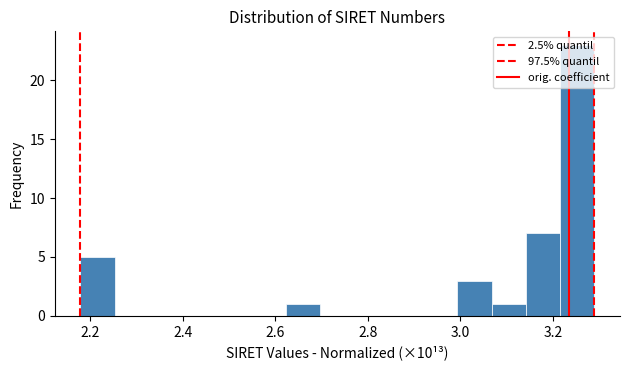

Read against the x-axis, roughly where is the centre of the tallest bar?

3.26